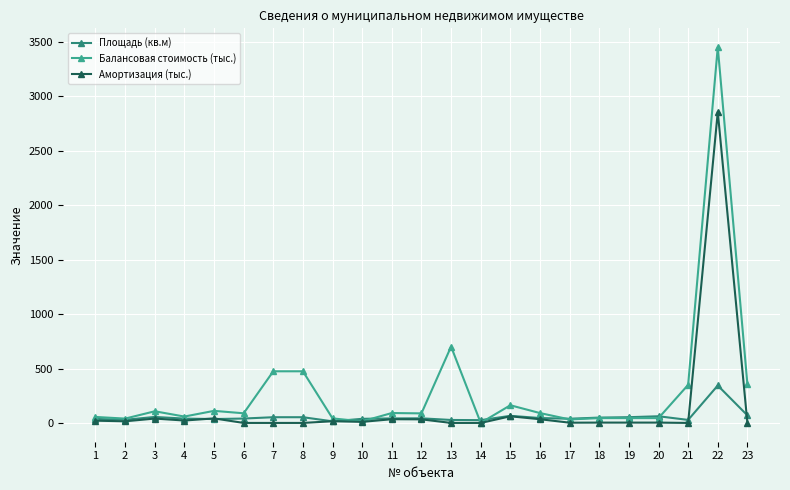

Rank the series by their maximum value, from highest to lowest.

Балансовая стоимость (тыс.), Амортизация (тыс.), Площадь (кв.м)